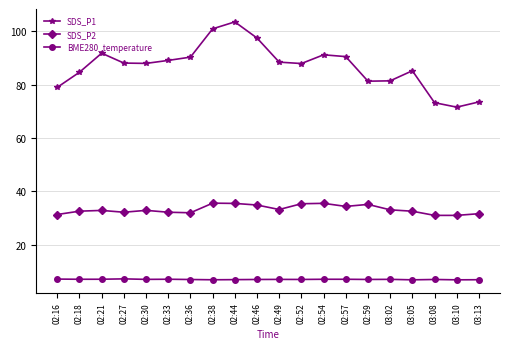

What are all the series names shown in the legend?

SDS_P1, SDS_P2, BME280_temperature